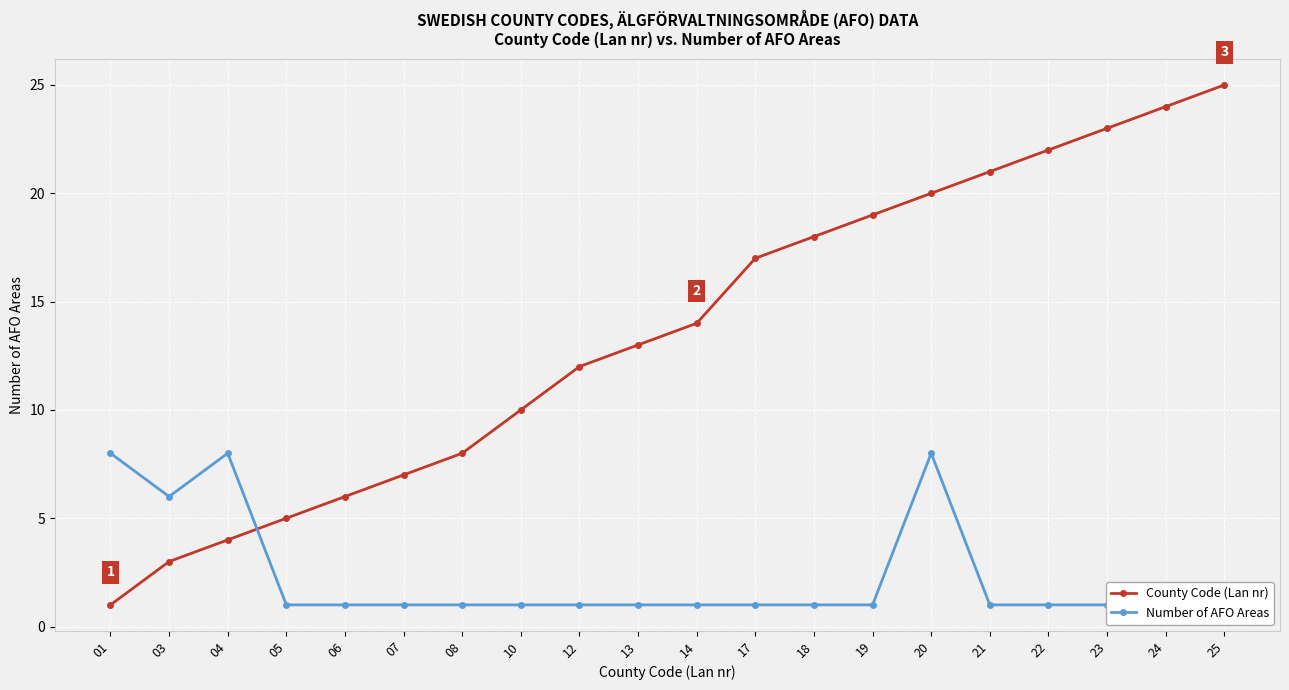

What is the sum of the County Code (Lan nr) values at 23 and 10?

33